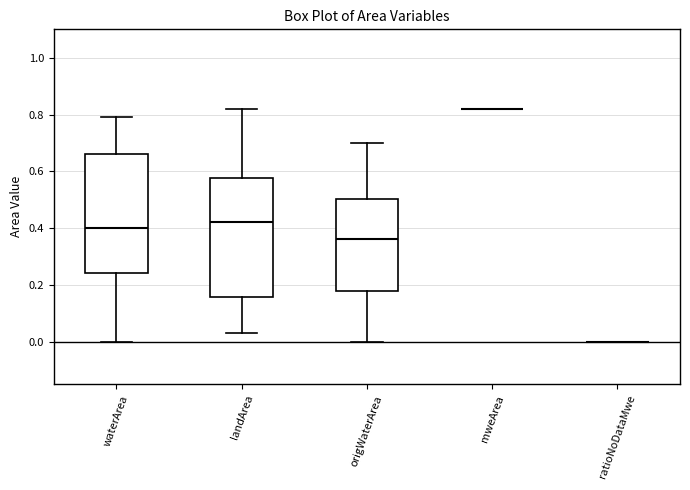

Reading left to right, read every box against the y-axis: the position of its median line, the range the box covers, and the ends of its whiskers. The values are not printed on the chart, so give them approximately, as read against the axis.

waterArea: median 0.40, box 0.24 to 0.66, whiskers 0.00 to 0.80
landArea: median 0.42, box 0.16 to 0.58, whiskers 0.04 to 0.82
origWaterArea: median 0.36, box 0.18 to 0.50, whiskers 0.00 to 0.70
mweArea: box collapsed to a line at 0.82, whiskers 0.82 to 0.82
ratioNoDataMwe: box collapsed to a line at 0.00, whiskers 0.00 to 0.00